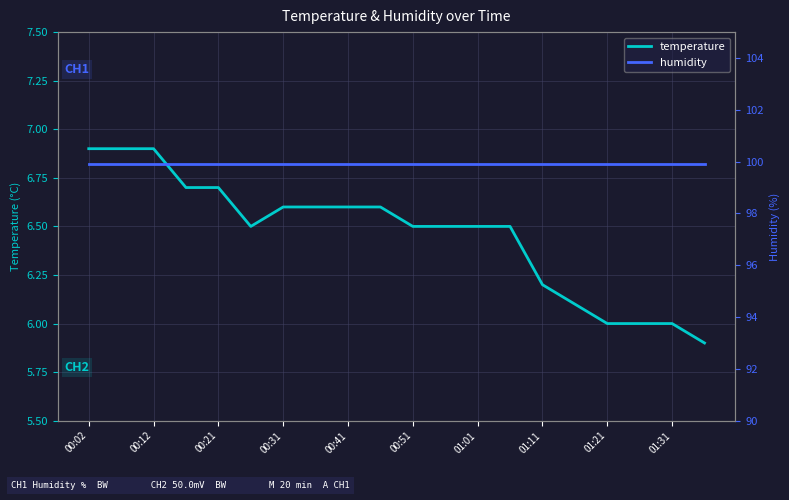

At which label does temperature first exceed 6?

00:02